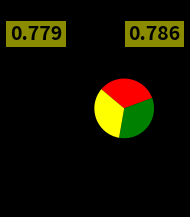

Does any single category account for the majority?

No